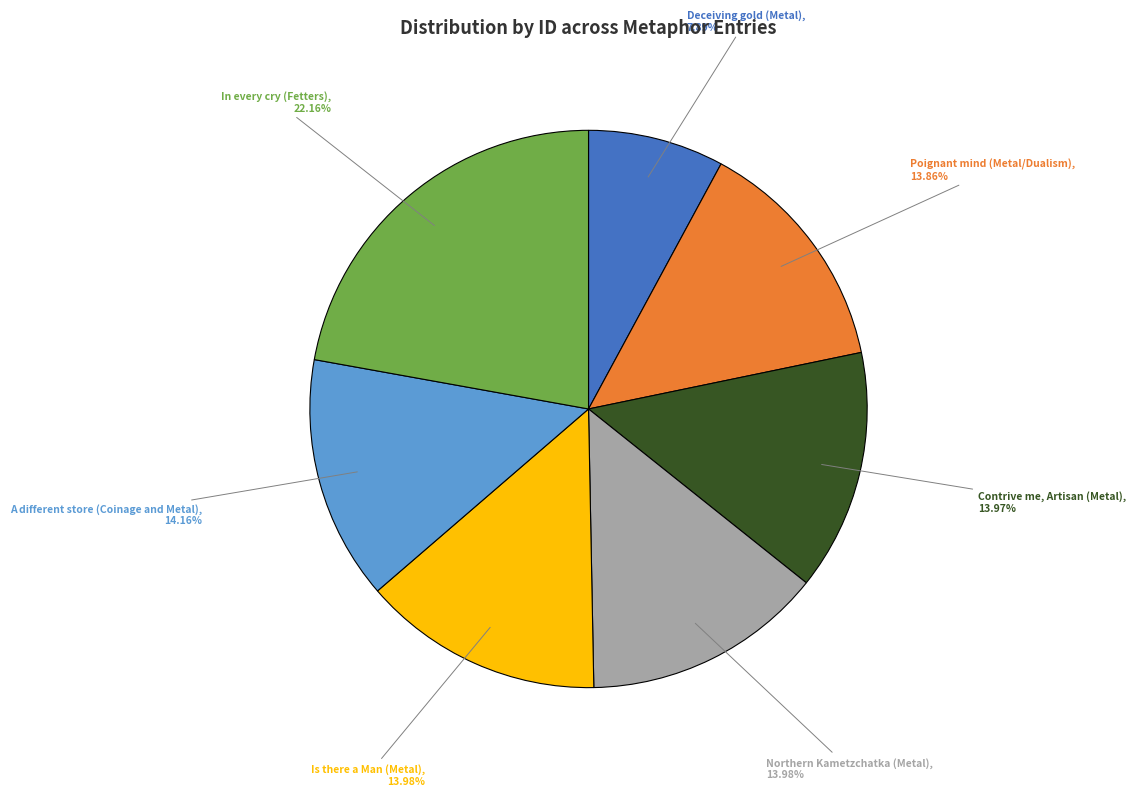

Does any single category account for the majority?

No